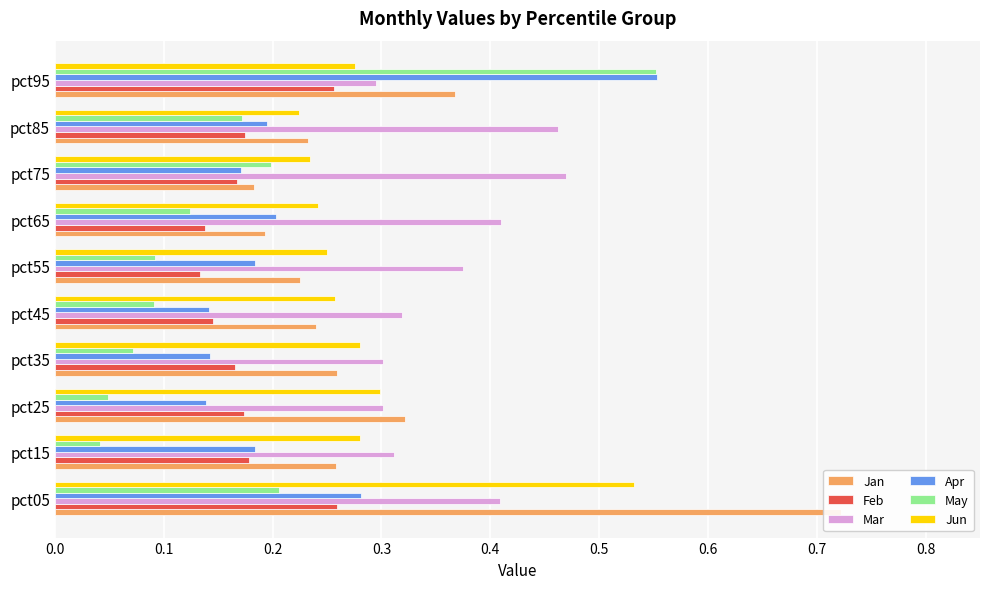

What is the total value across all series at pct15?

1.3